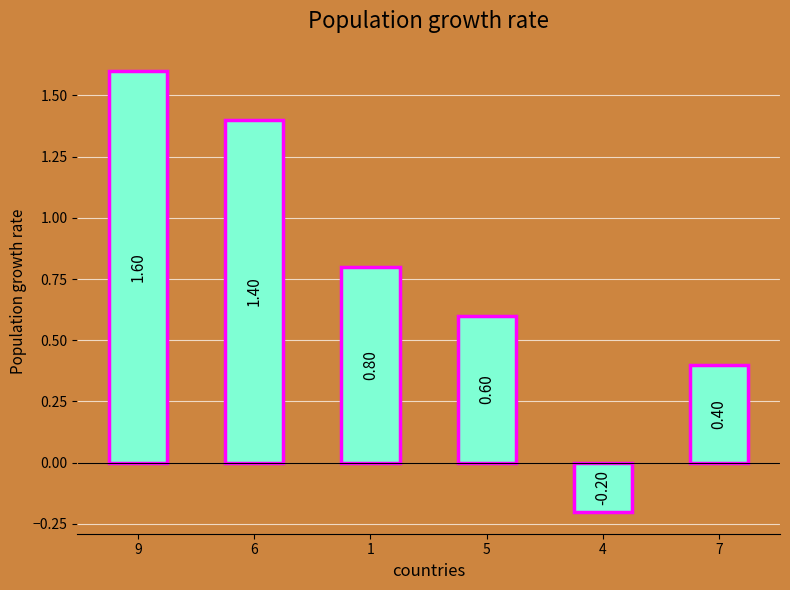

Where does the data first go above 0?

9